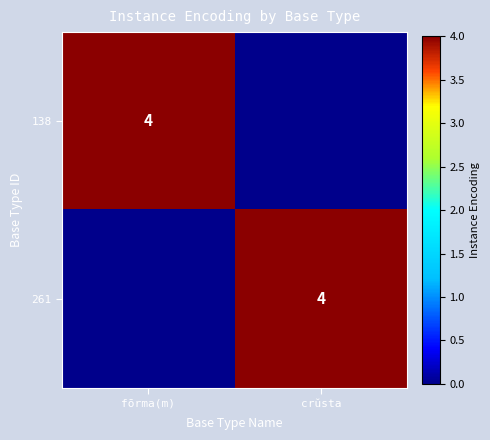

Which has a higher value, crŭsta or fōrma(m)?

fōrma(m)